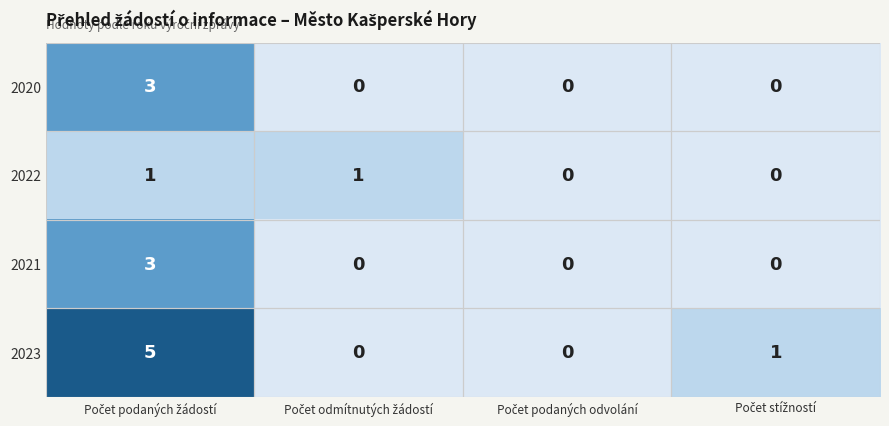

Count the 2020 values in the range 0 to 3.

4